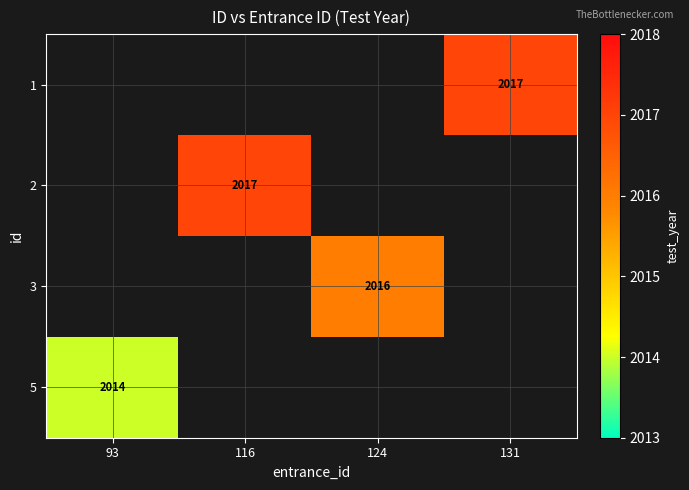

What is the smallest value displayed?

2014.0